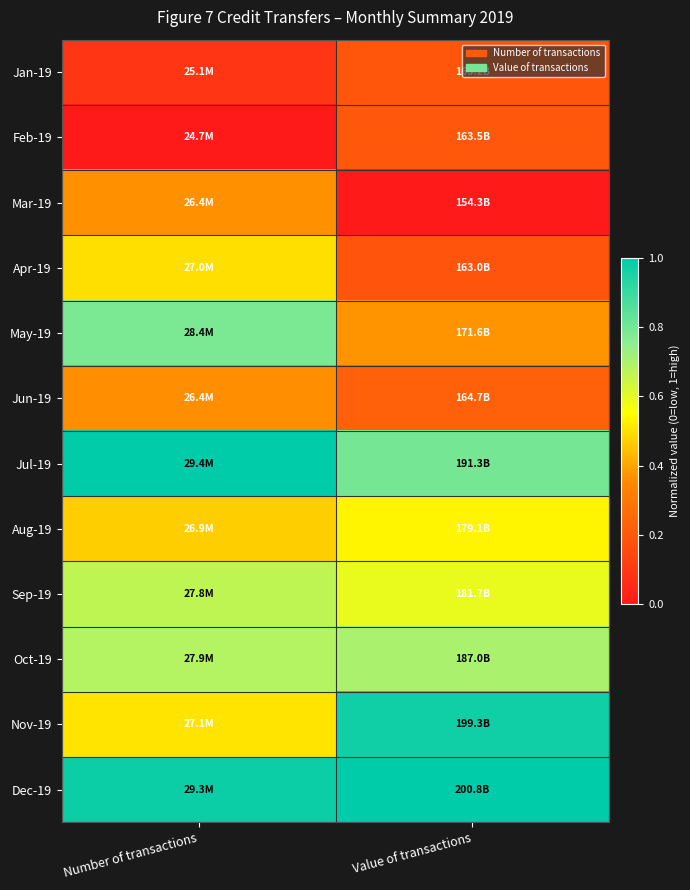

How many categories are shown in the chart?

2